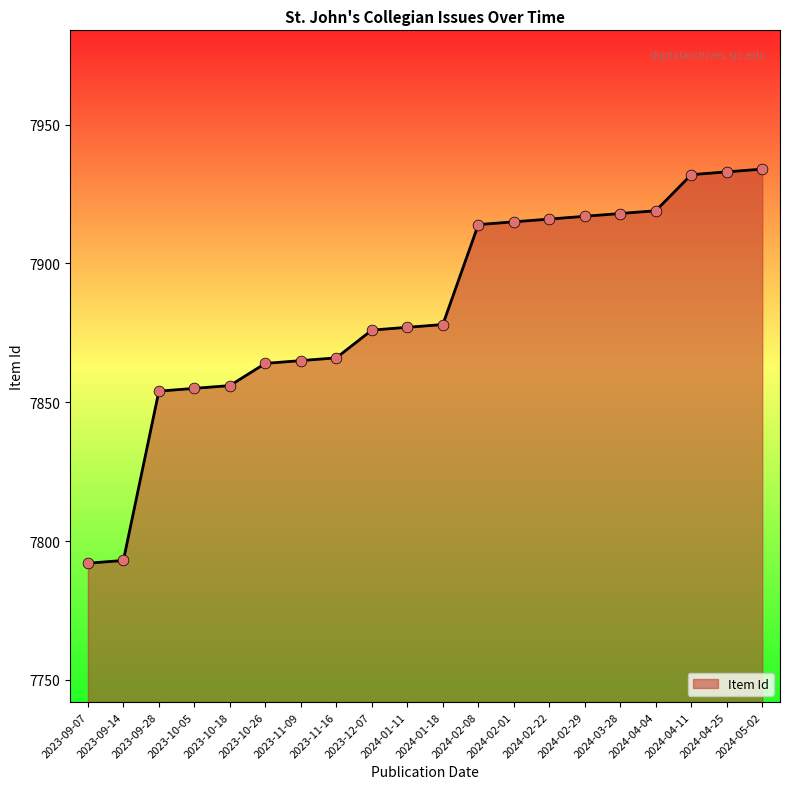

Approximately how many times larger is the value at 2023-09-14 compared to 2023-10-05?

1.0